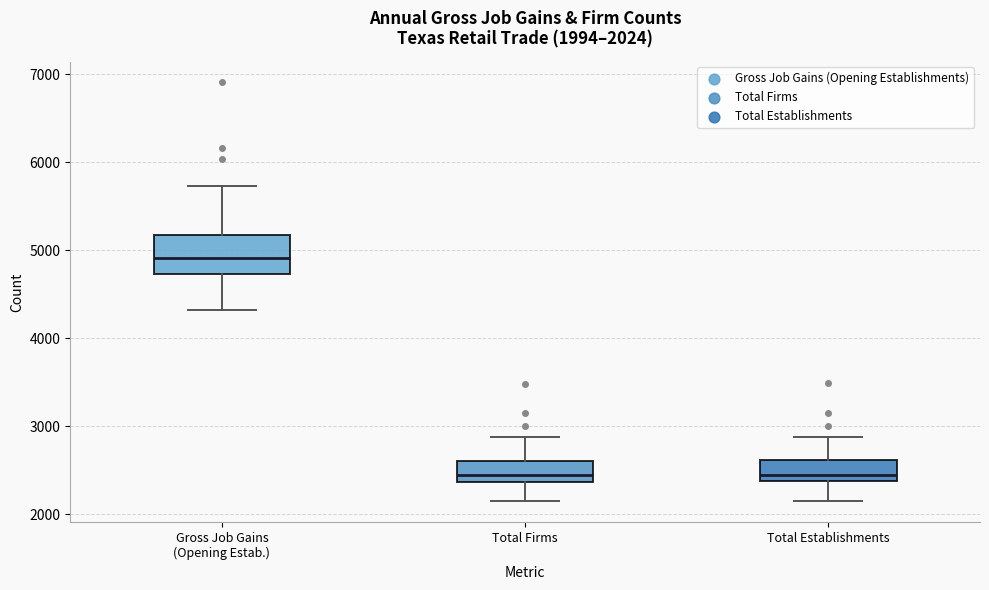

Which box is the tallest, from its lower edge to its upper edge?

Gross Job Gains (Opening Estab.)